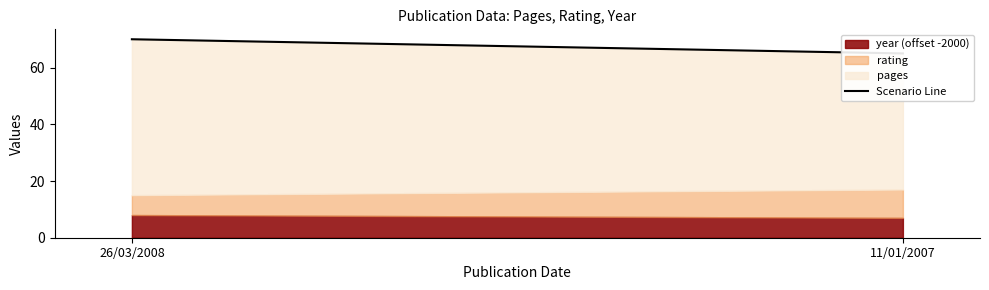

Count the number of categories in the chart.

2